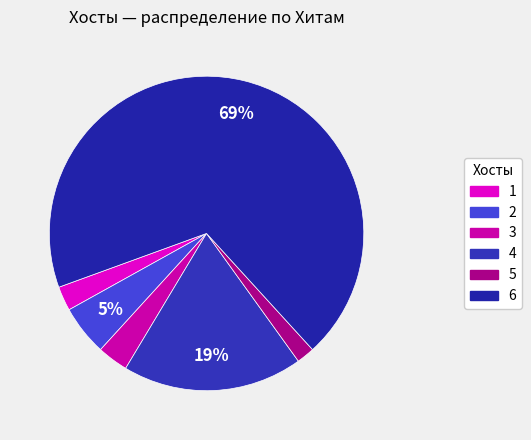

To the nearest percent, what percentage of the pie is 4?

19%